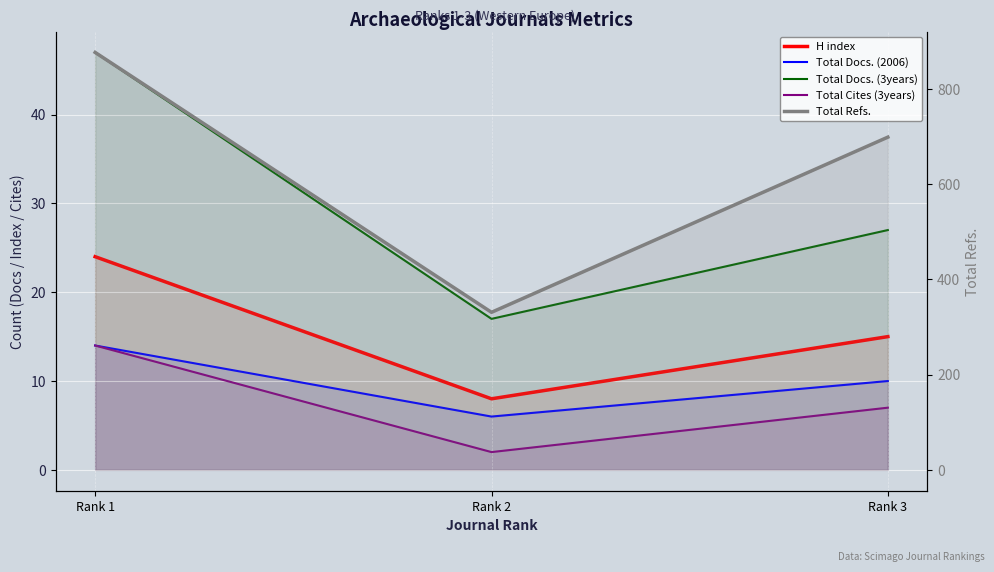

What is the approximate value of Total Docs. (2006) at Rank 3?

10